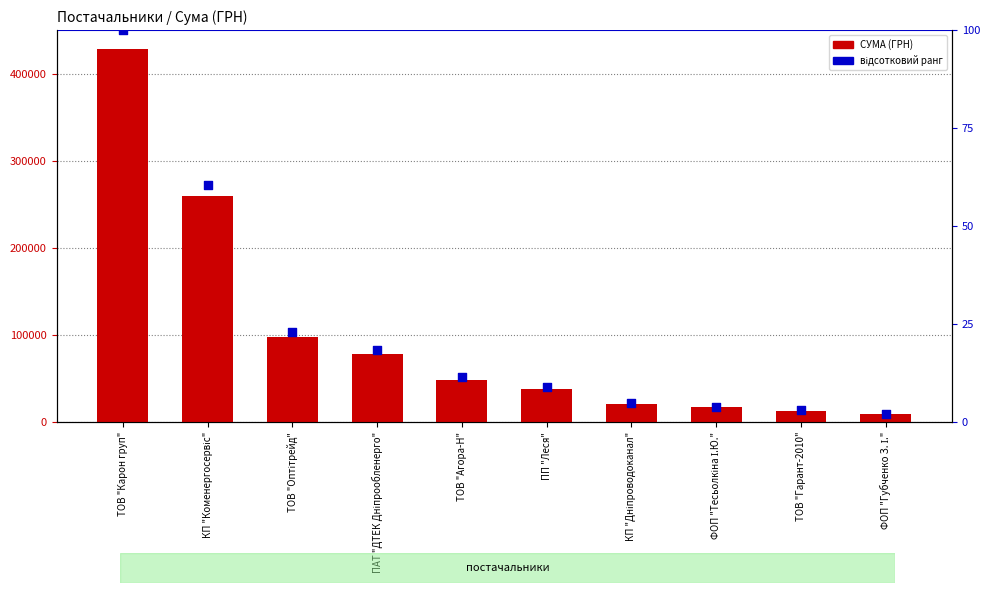

What is the total value across all series at КП "Коменергосервіс"?

259148.4